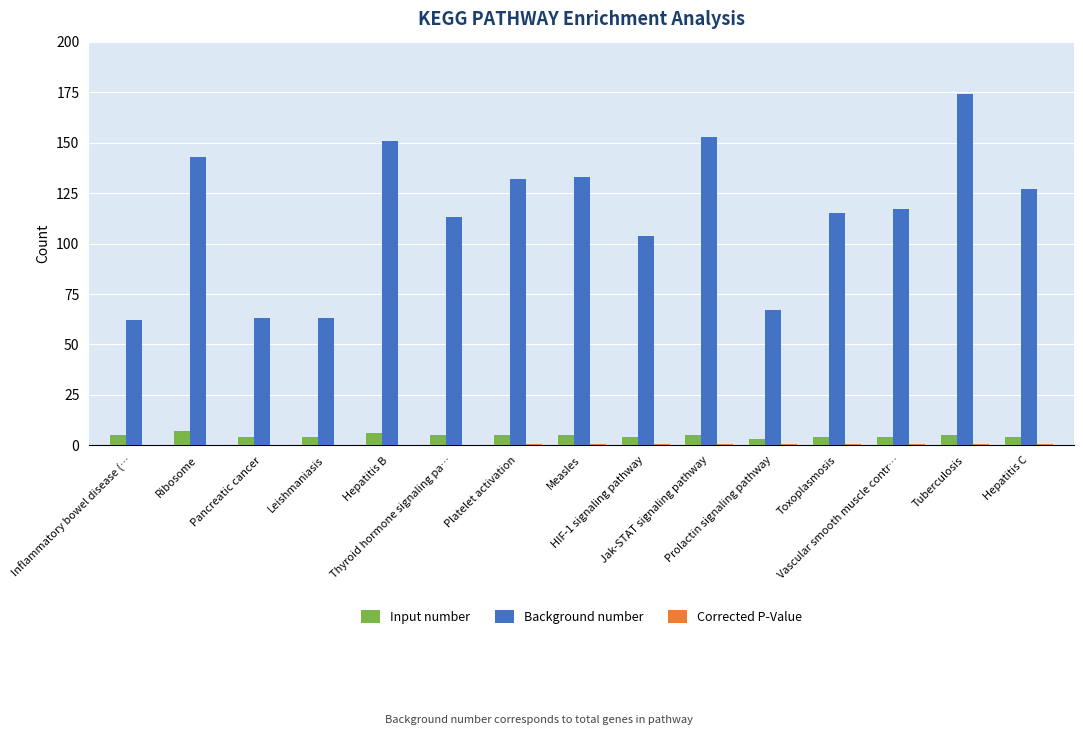

Does the chart contain stacked bars?

No